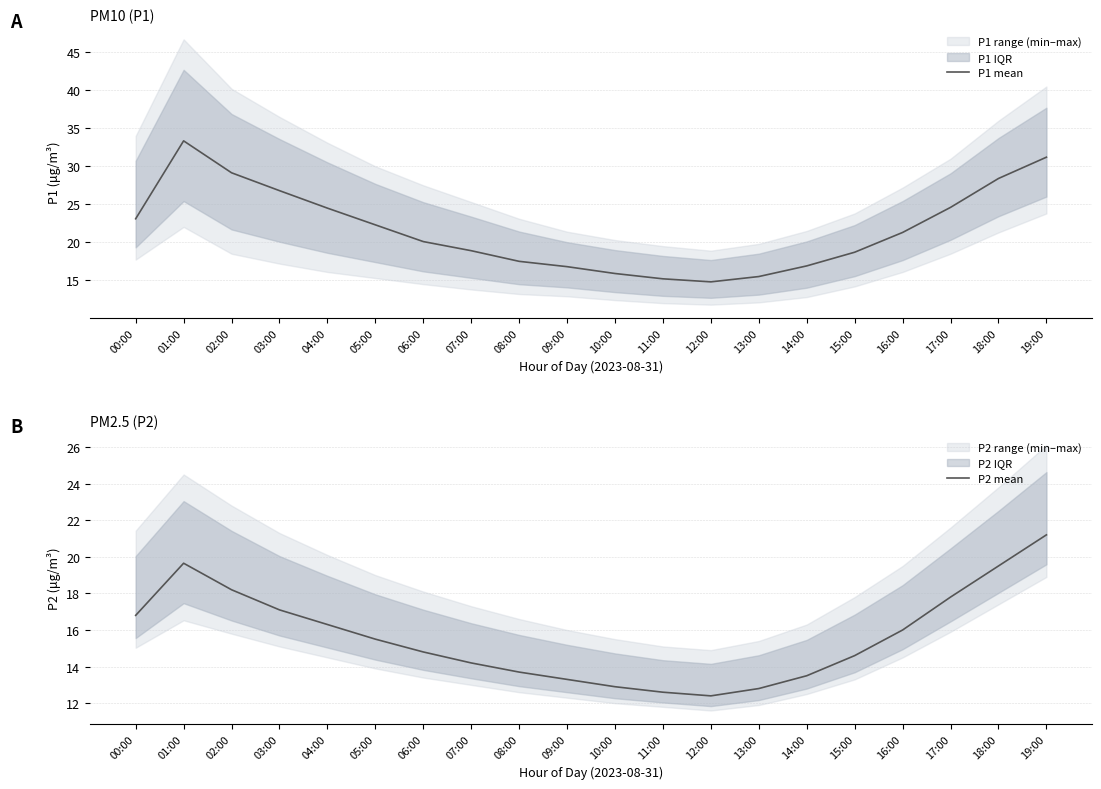

True or false: P1 mean and P2 mean intersect in this chart.

False